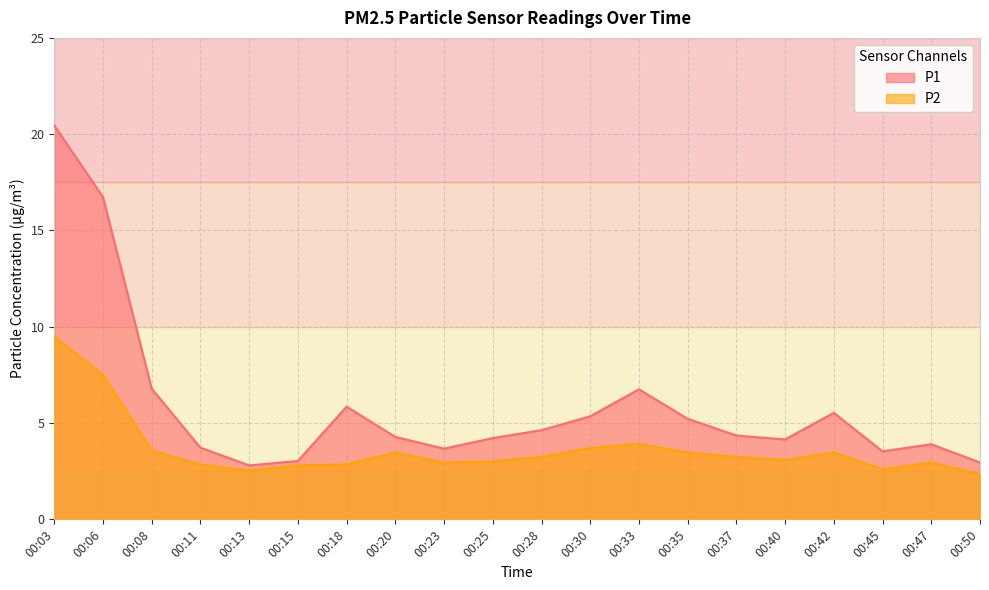

How many lines are shown in the chart?

2